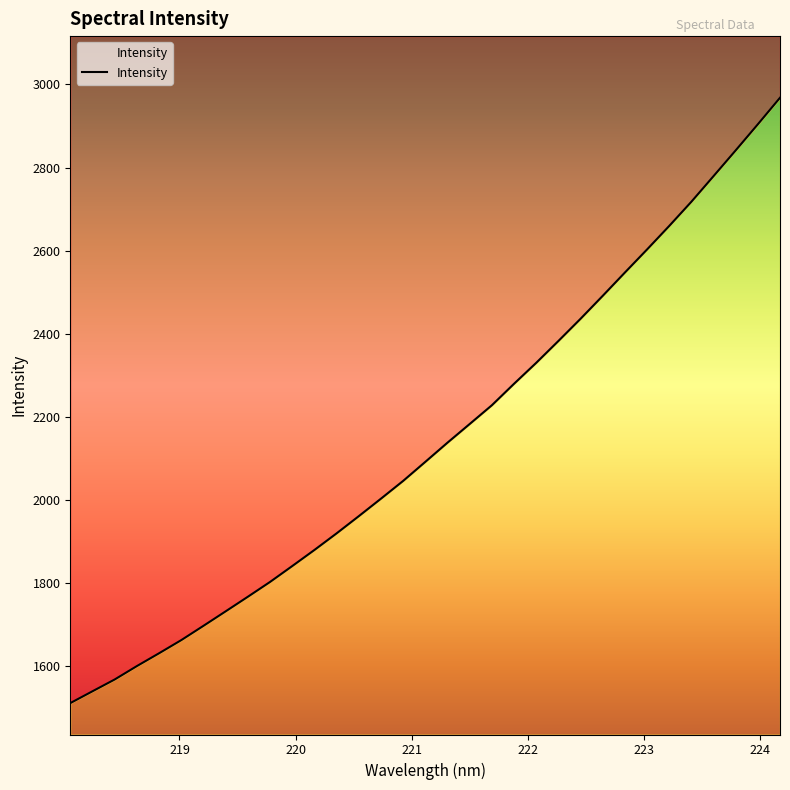

Is it true that the value at 221.6902 is 2228.0?

True